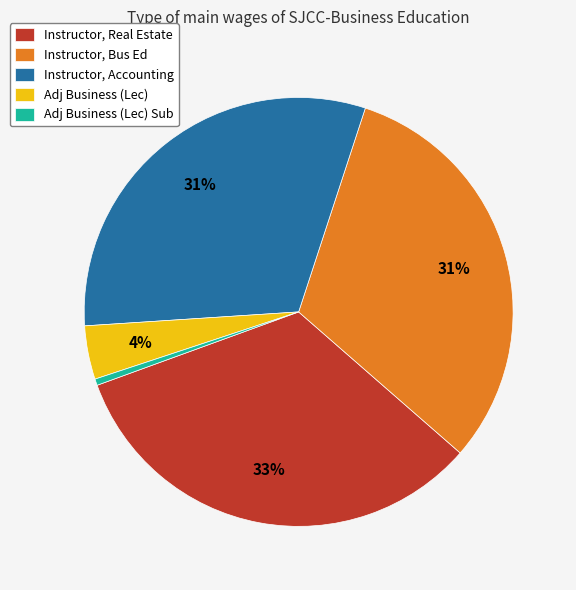

Does Instructor, Bus Ed account for over 50% of the chart?

No